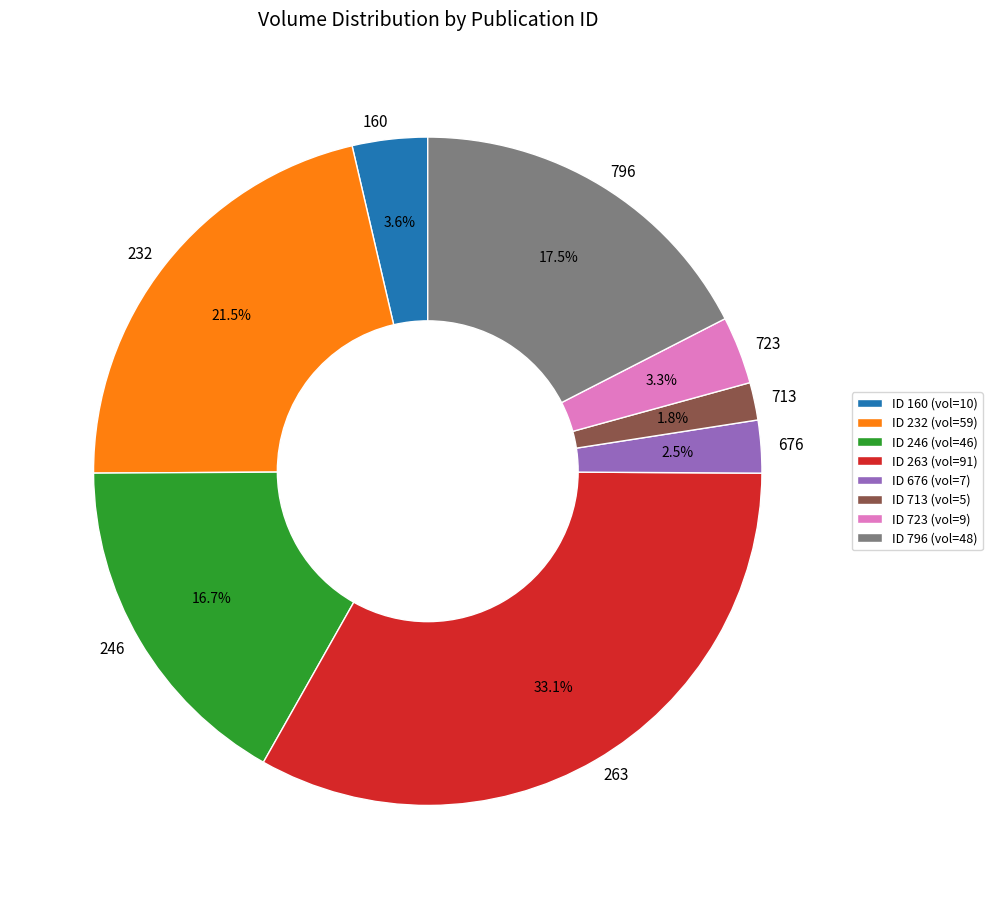

Is there any slice that represents more than half of the pie?

No